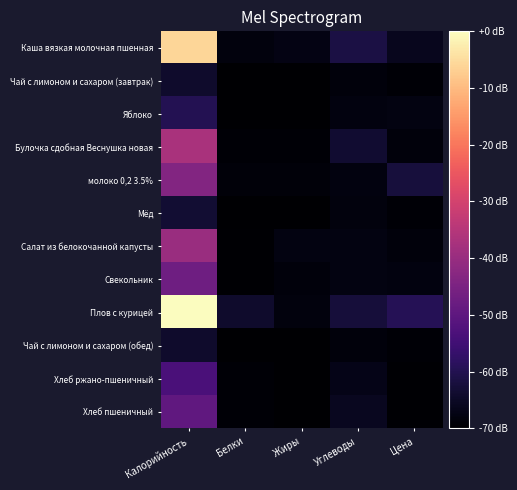

At which category is the sum across all series the highest?

Калорийность